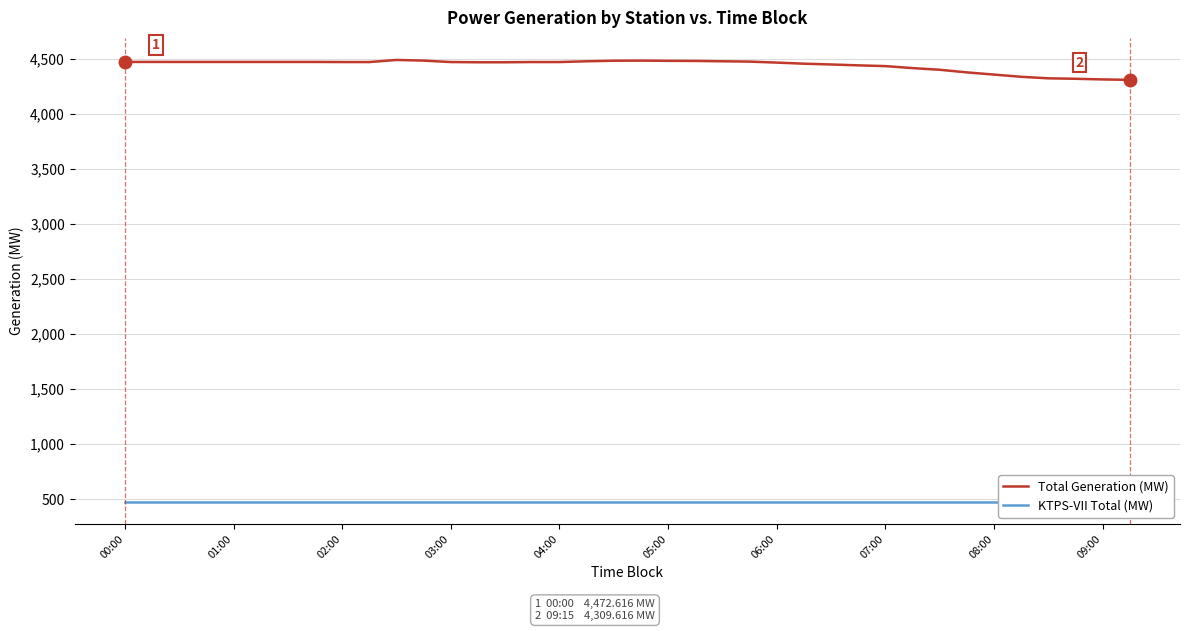

What is the average value of the Total Generation (MW) series?

4442.8